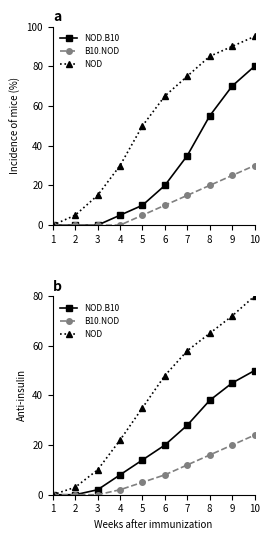

How many lines are shown in the chart?

3